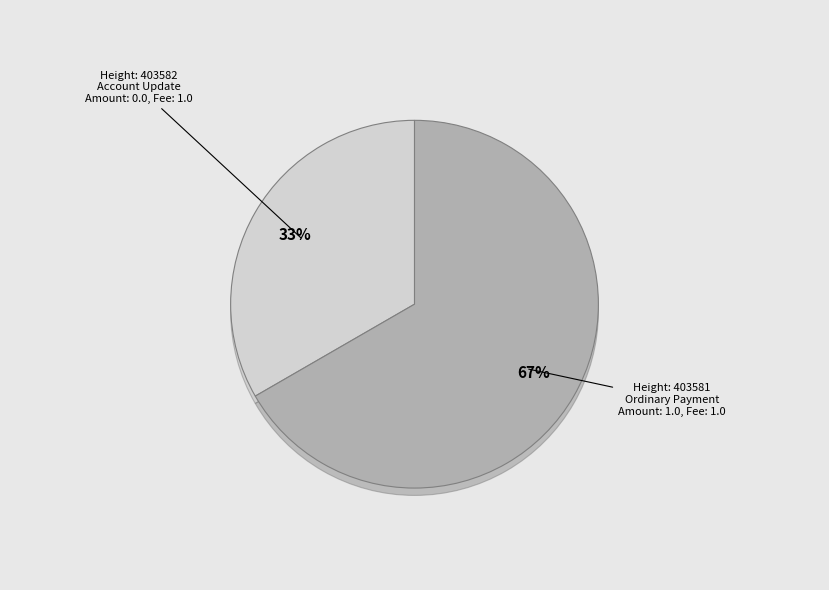

How many segments does this pie chart have?

2